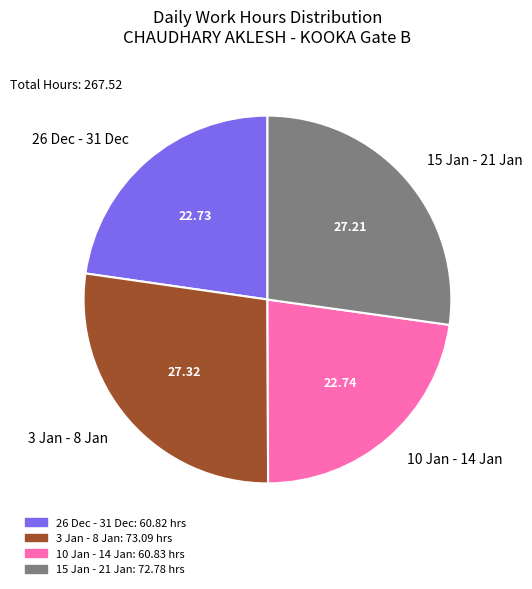

How many slices are in this pie chart?

4